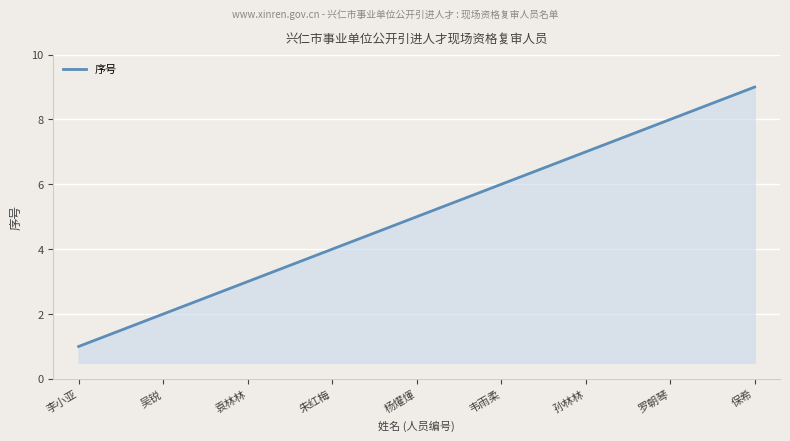

List the labels in order of value, smallest first.

李小亚, 吴锐, 袁林林, 朱红梅, 杨燿煇, 韦雨柔, 孙林林, 罗朝琴, 保希